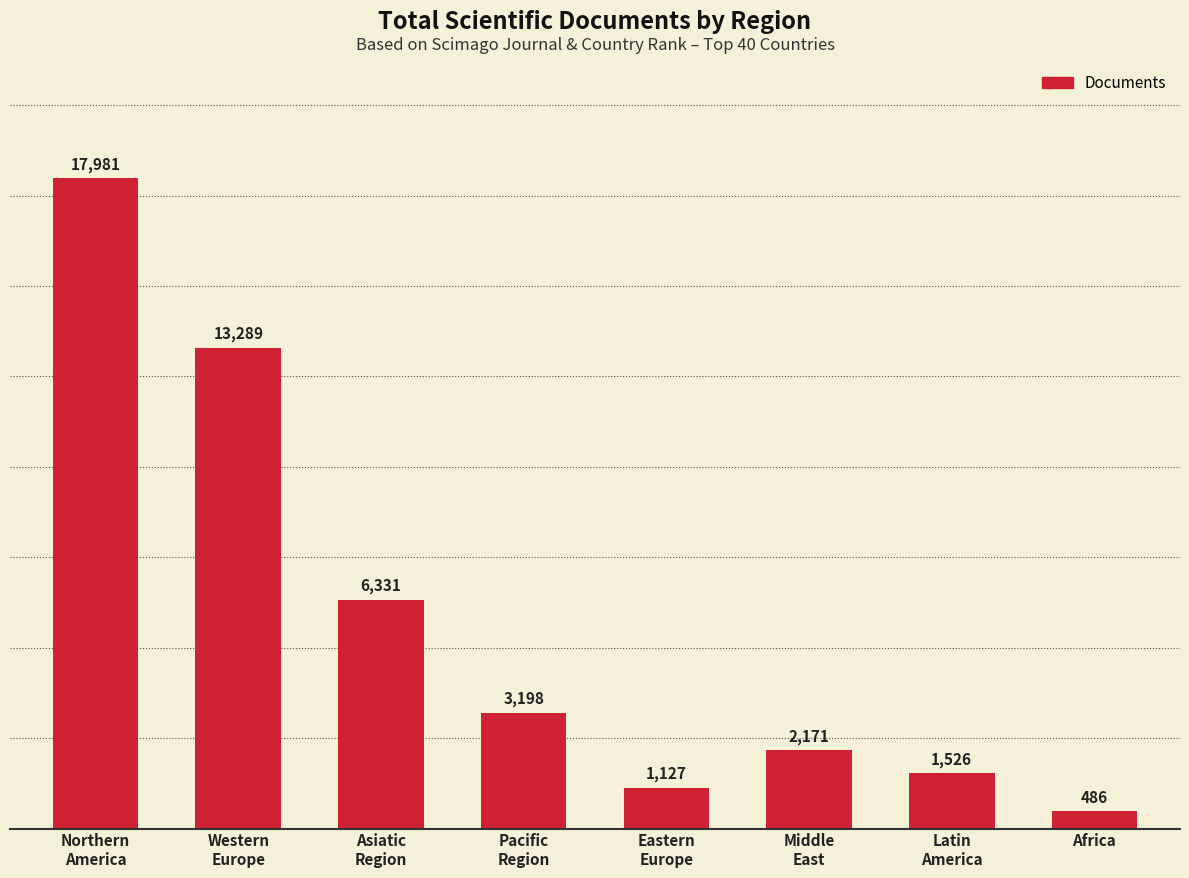

The chart shows a value of 6331 at Asiatic
Region. True or false?

True